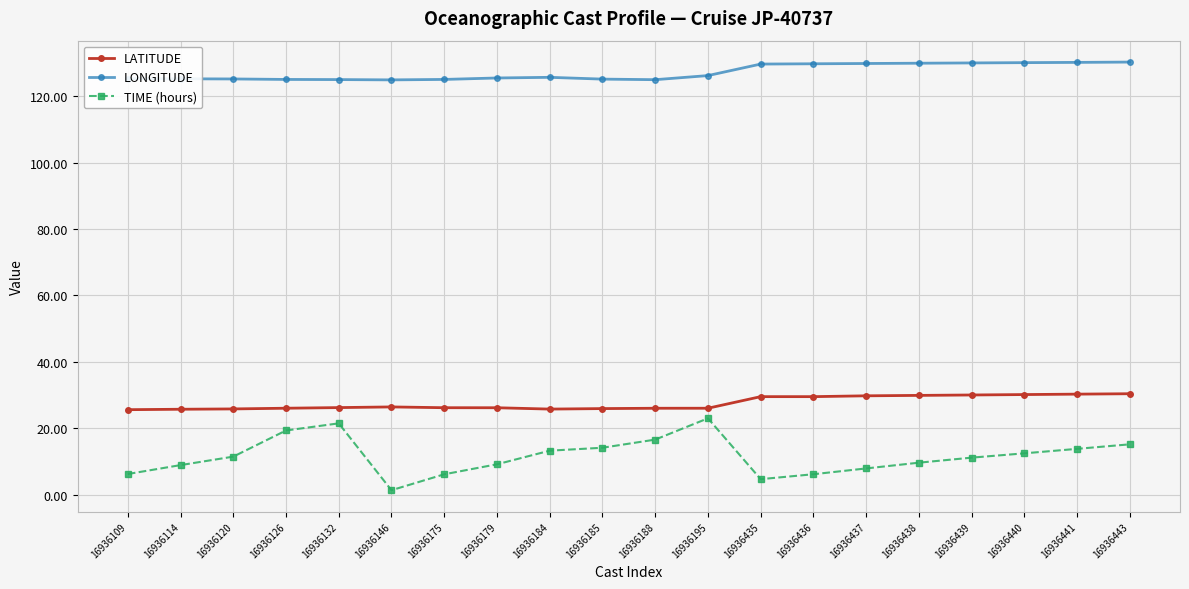

Rank the series at 16936439 from lowest to highest value.

TIME (hours), LATITUDE, LONGITUDE